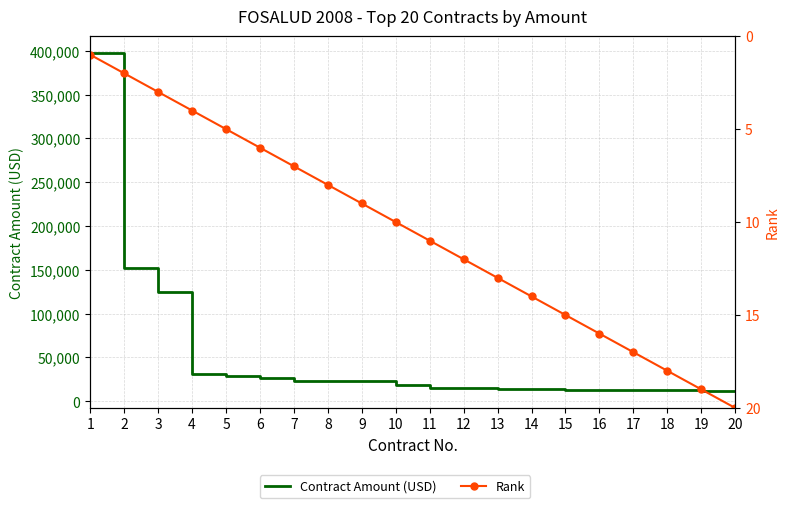

Is it true that Rank equals 16.3 at 10?

False